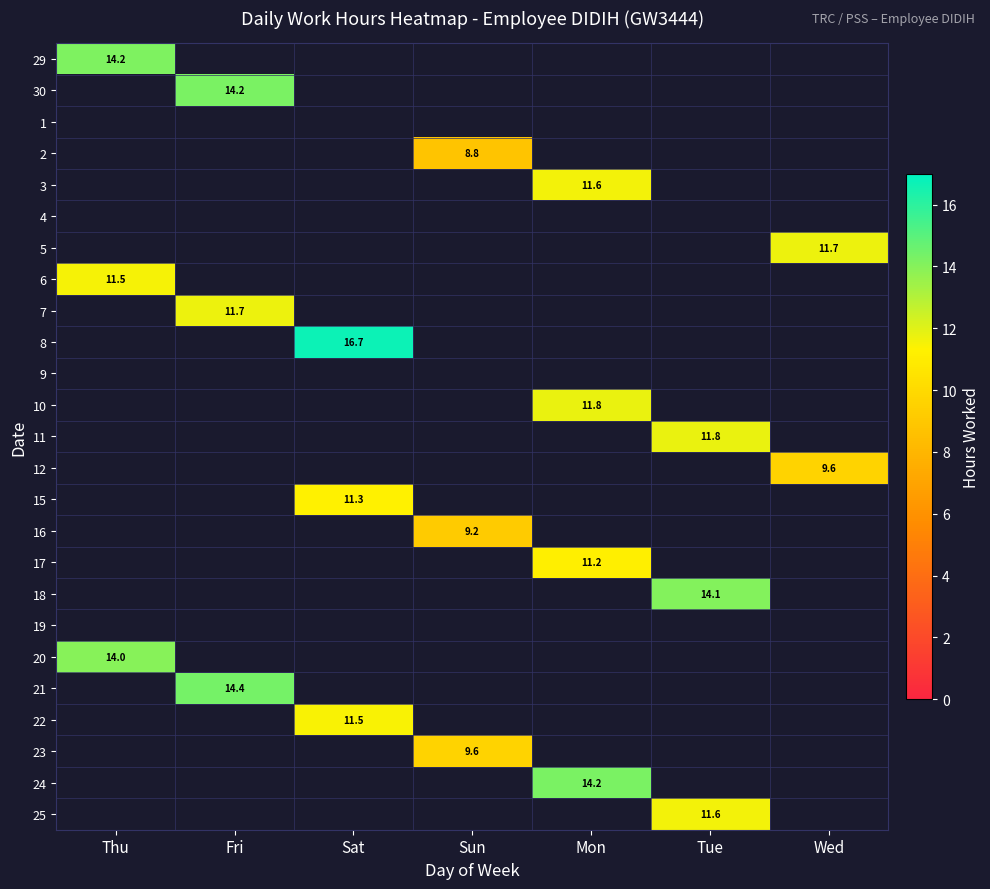

What is the greatest value displayed?

16.7